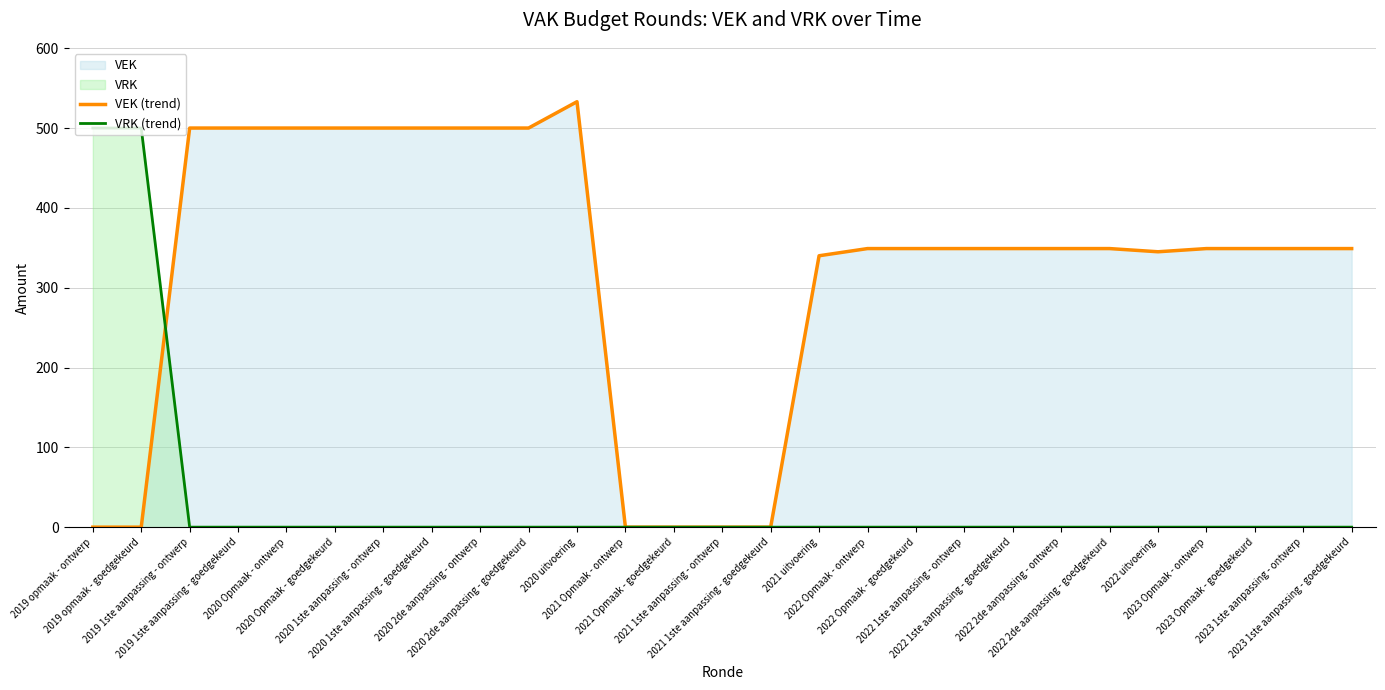

Is it true that VRK (trend) equals 0 at 2019 1ste aanpassing - goedgekeurd?

True